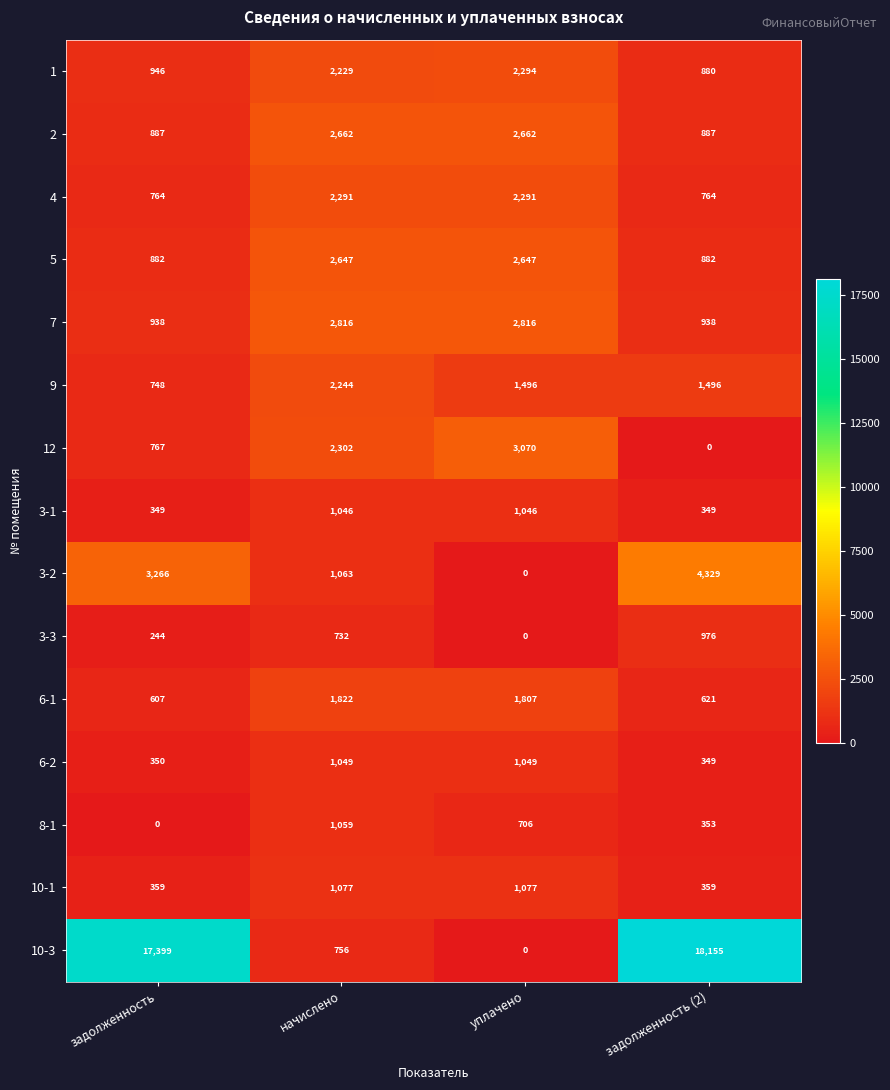

What is the spread (max minus min) of values at задолженность (2)?

18155